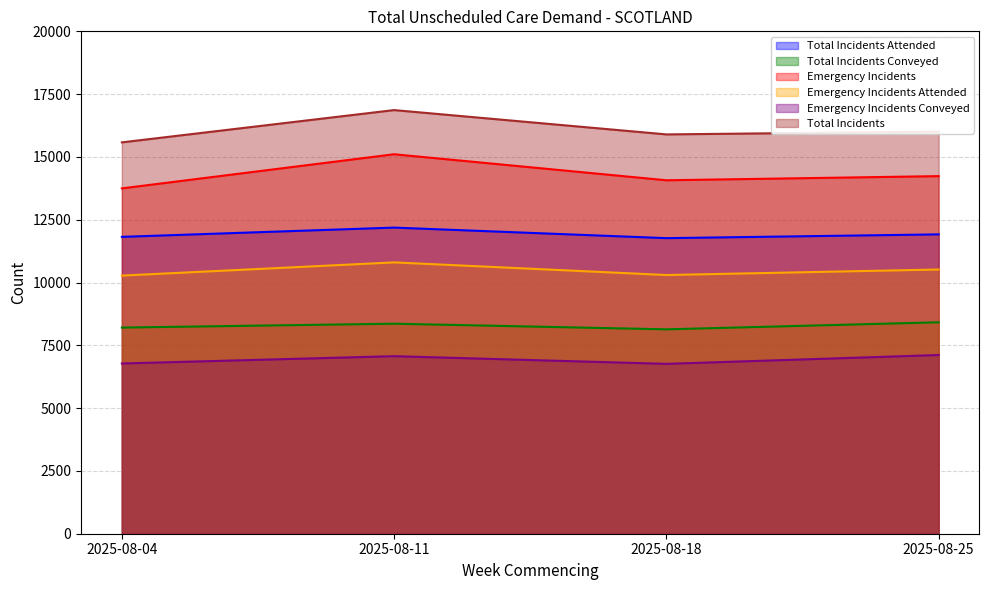

Between 2025-08-04 and 2025-08-18, which series saw the biggest shift?

Emergency Incidents